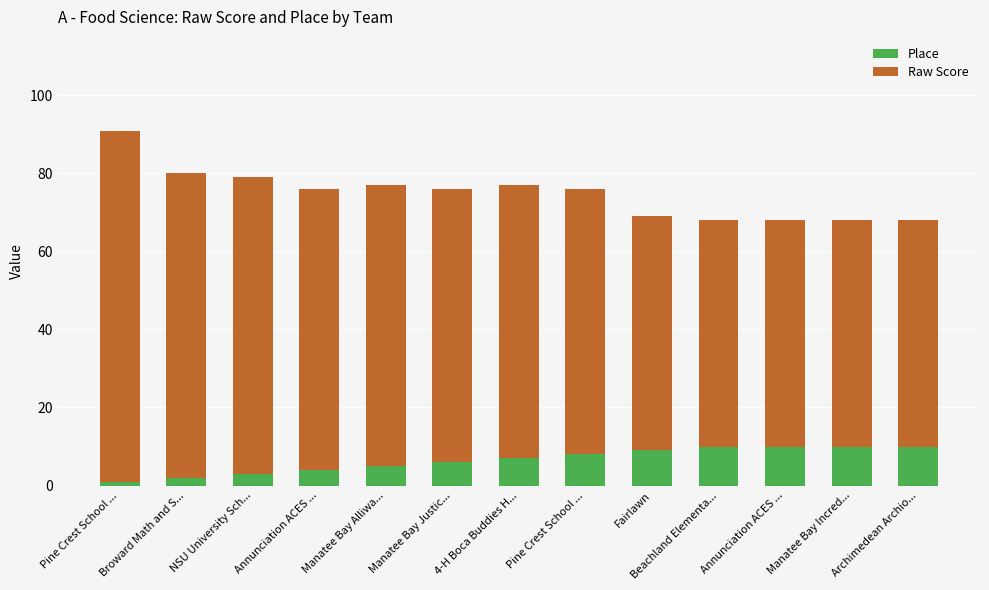

Are the bars horizontal?

No